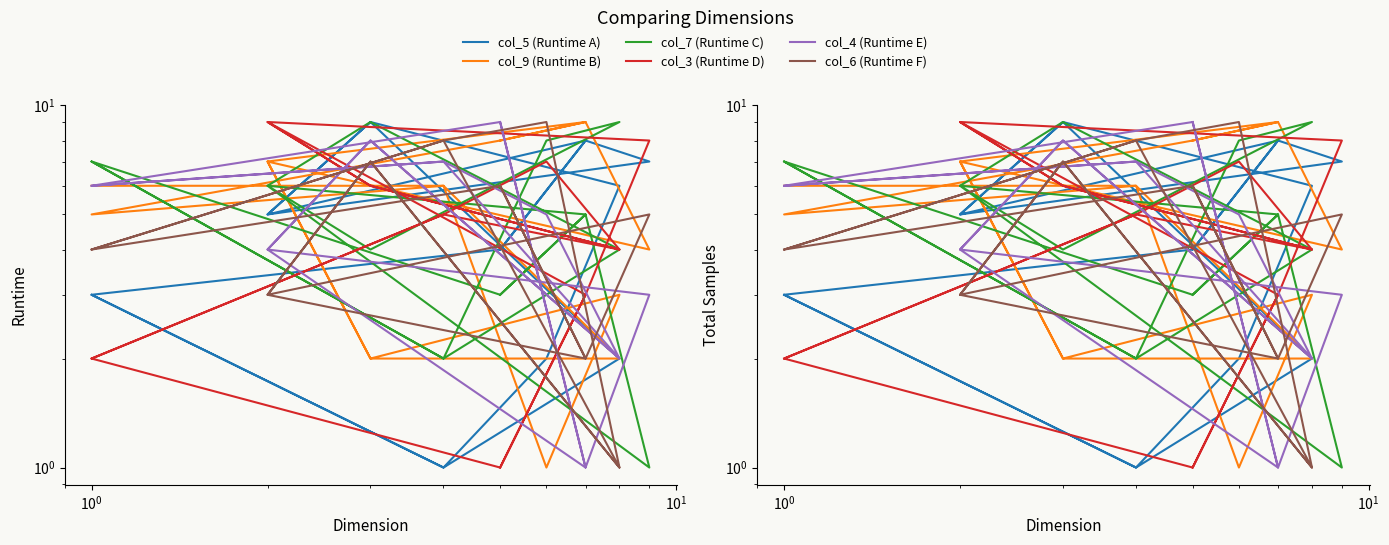

Reading left to right, what are all the values shown in this chart?

col_5 (Runtime A): 3	1	2	9	5	8	4	3	1	2	6	9	5	7	8	4
col_9 (Runtime B): 6	6	2	2	7	9	8	5	6	1	3	2	7	4	9	8
col_7 (Runtime C): 7	2	4	9	6	5	3	7	2	8	9	4	6	1	5	3
col_3 (Runtime D): 2	5	4	6	9	3	1	2	5	7	4	6	9	8	3	1
col_4 (Runtime E): 6	7	2	8	4	1	9	6	7	5	2	8	4	3	1	9
col_6 (Runtime F): 4	8	1	7	3	2	6	4	8	9	1	7	3	5	2	6